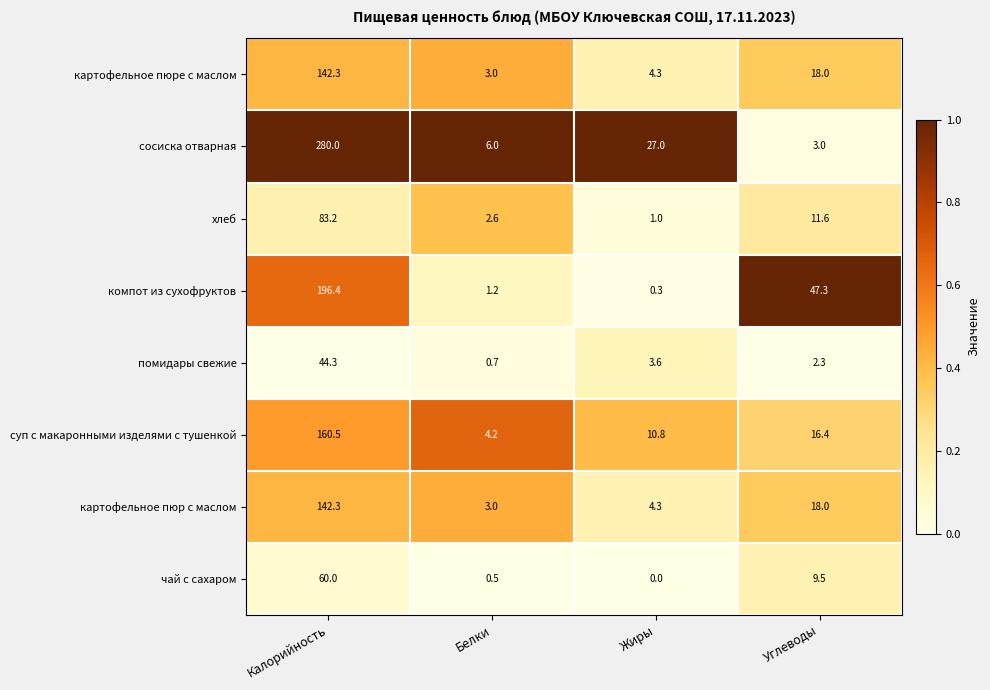

Which series has the largest total across all categories?

сосиска отварная